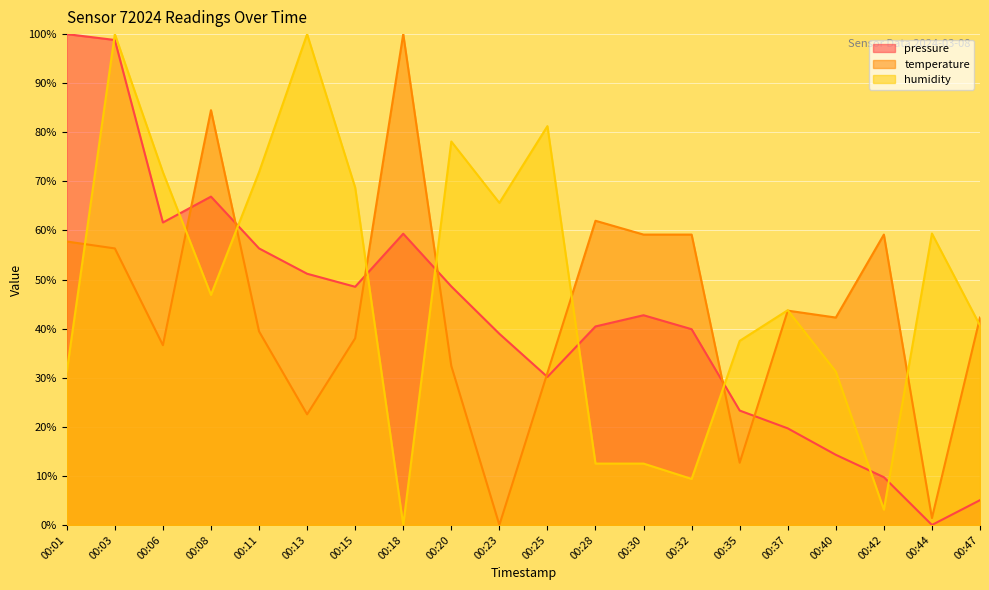

List the series in order of their overall mean, lowest first.

pressure, temperature, humidity